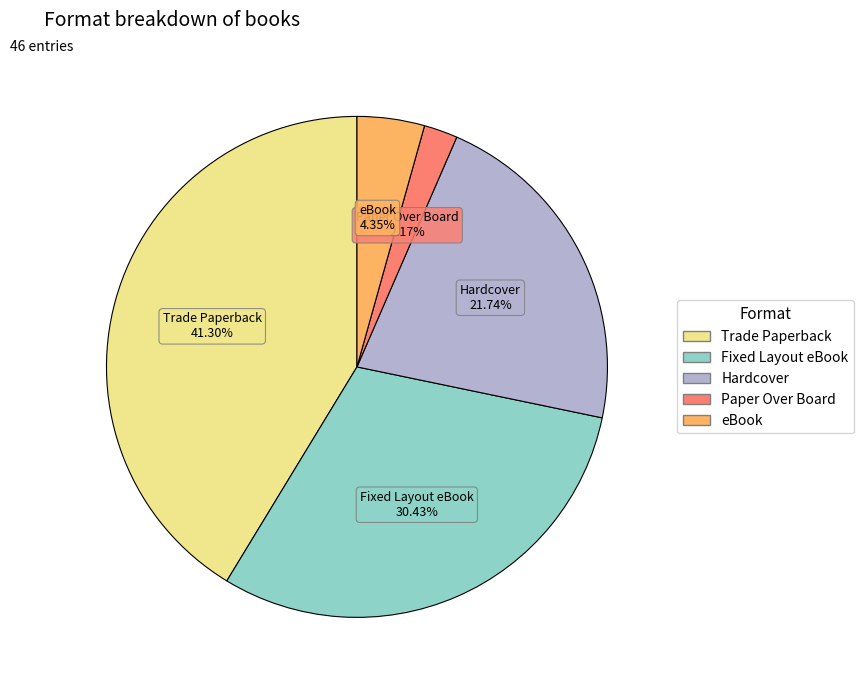

To the nearest percent, what is the difference between the largest and smallest slice percentages?

39%